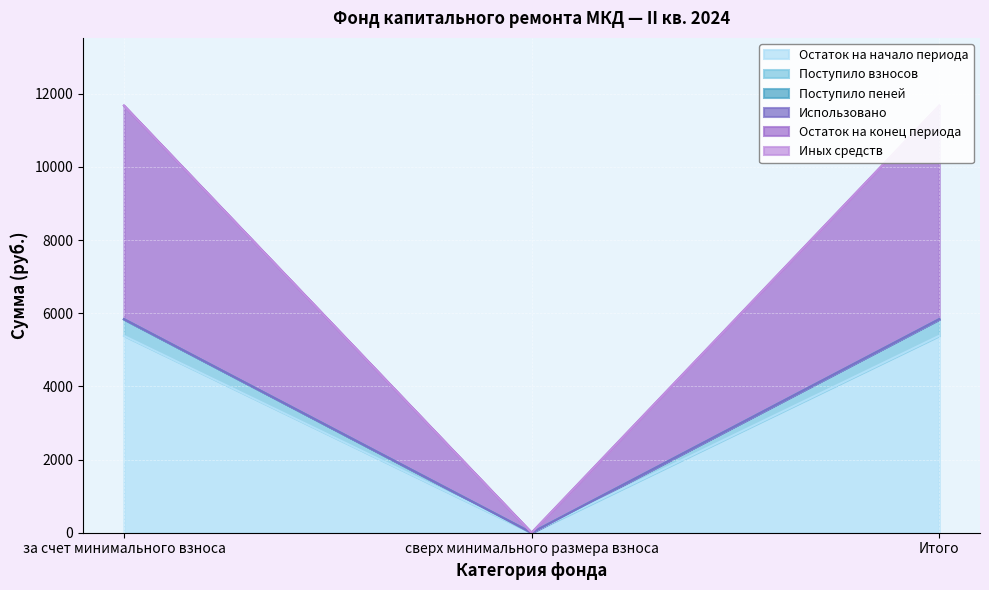

What is the sum of the Поступило взносов values at Итого and за счет минимального взноса?

11666.7